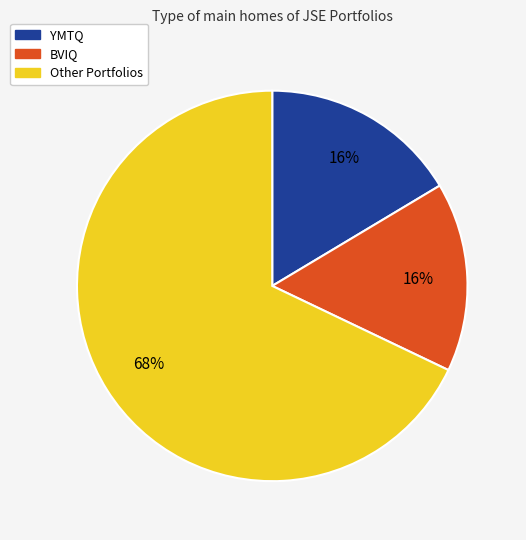

To the nearest percent, what is the difference between the largest and smallest slice percentages?

52%